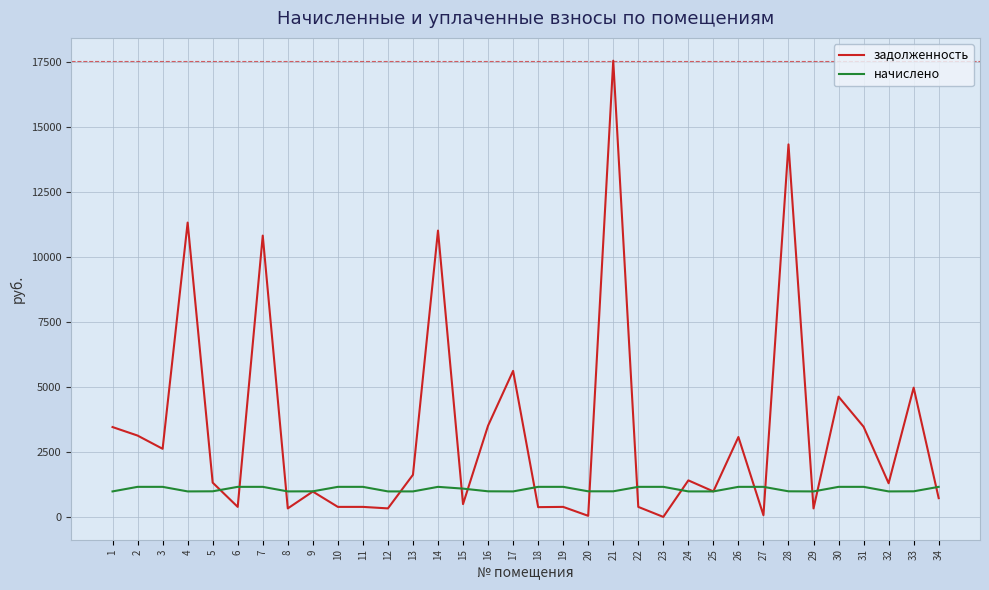

Which series has the largest range (max minus min)?

задолженность